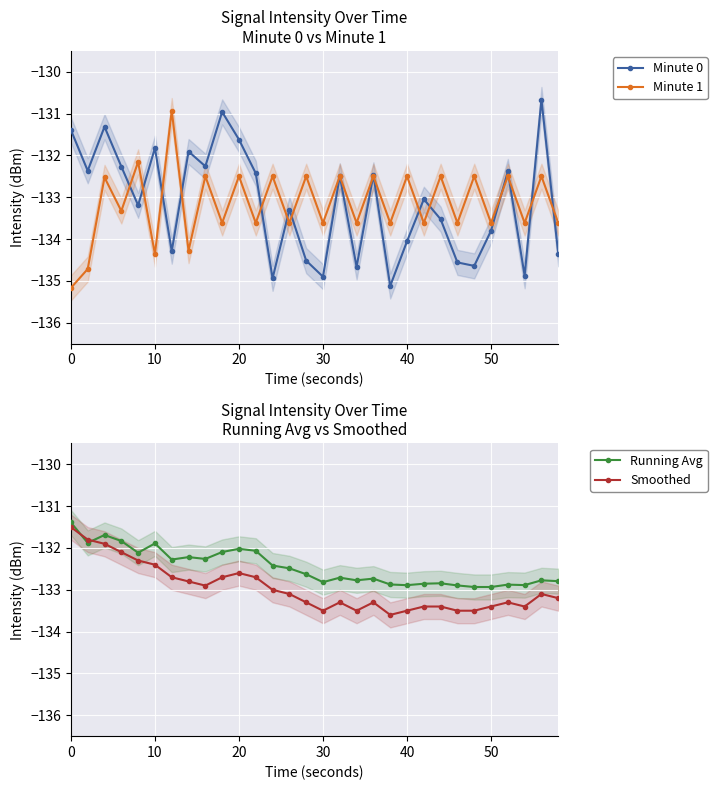

Which series has the widest spread of values?

Minute 0